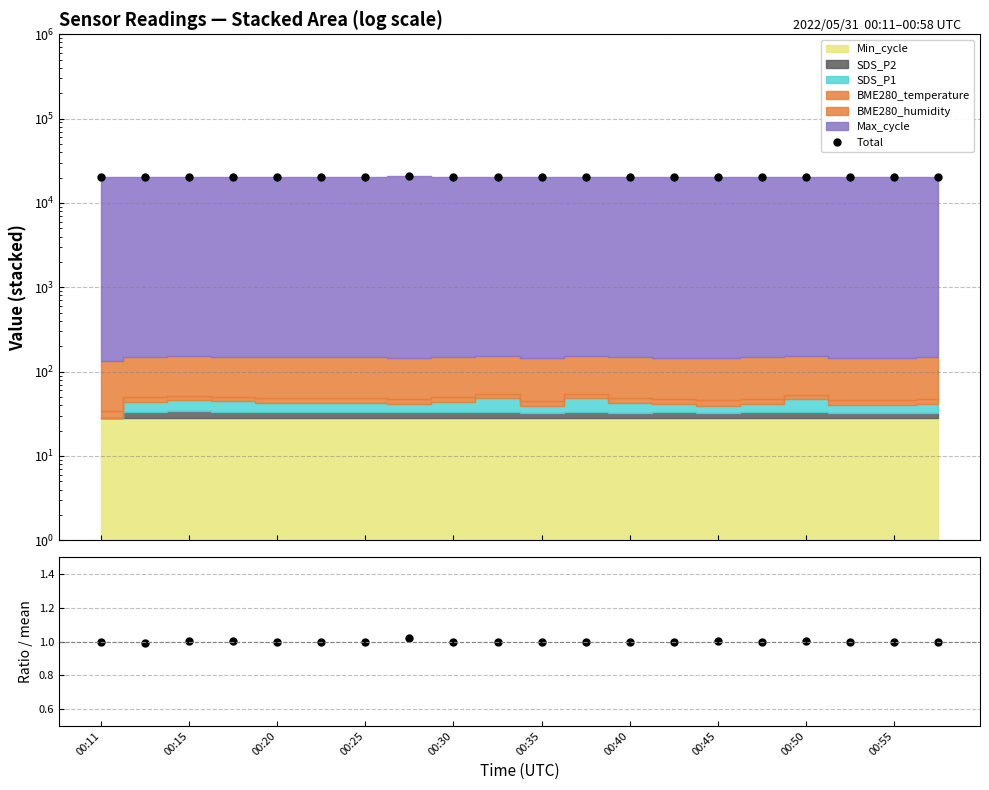

Is it true that Total equals 8347.7 at 00:20?

False